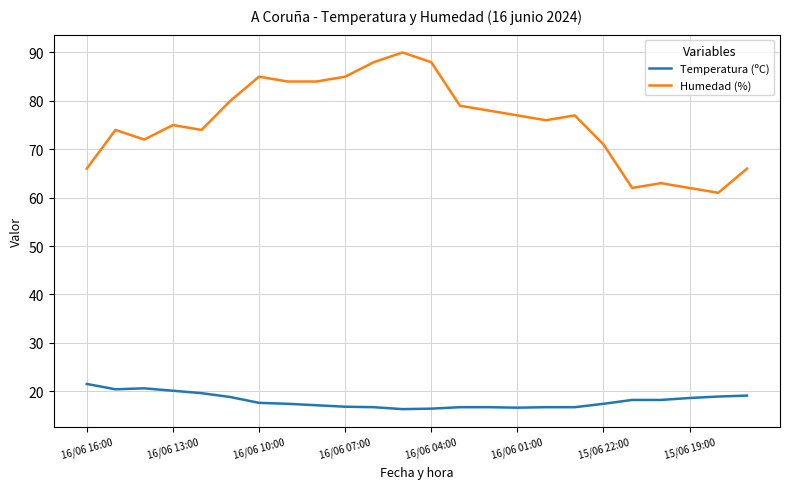

What is the minimum value shown in the chart?

16.3